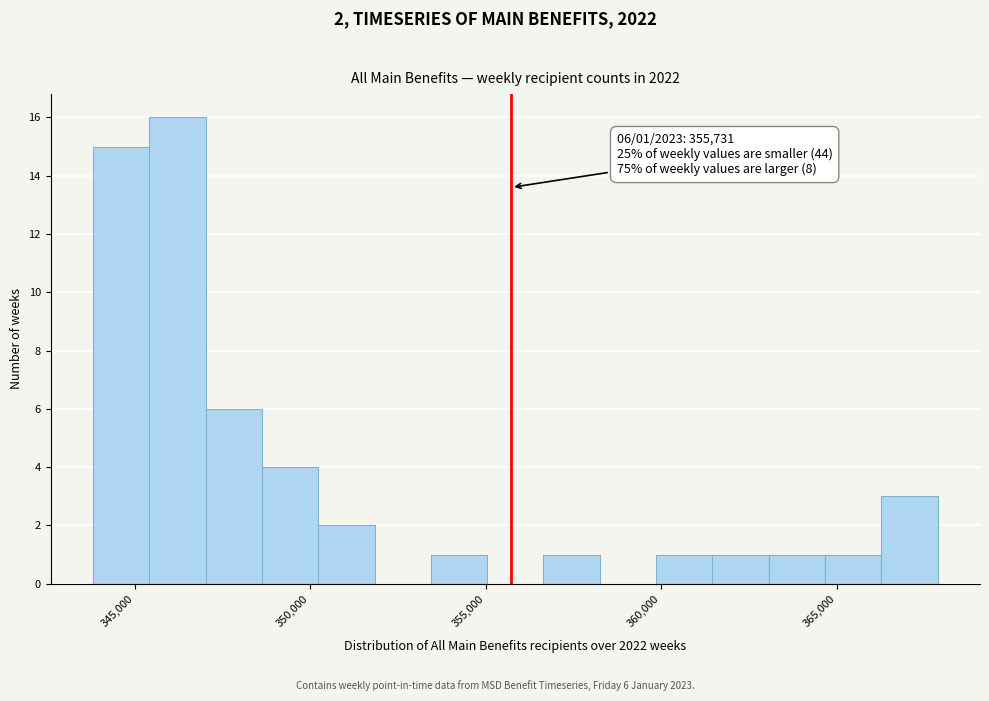

Read against the x-axis, roughly where is the centre of the tallest bar?

346000